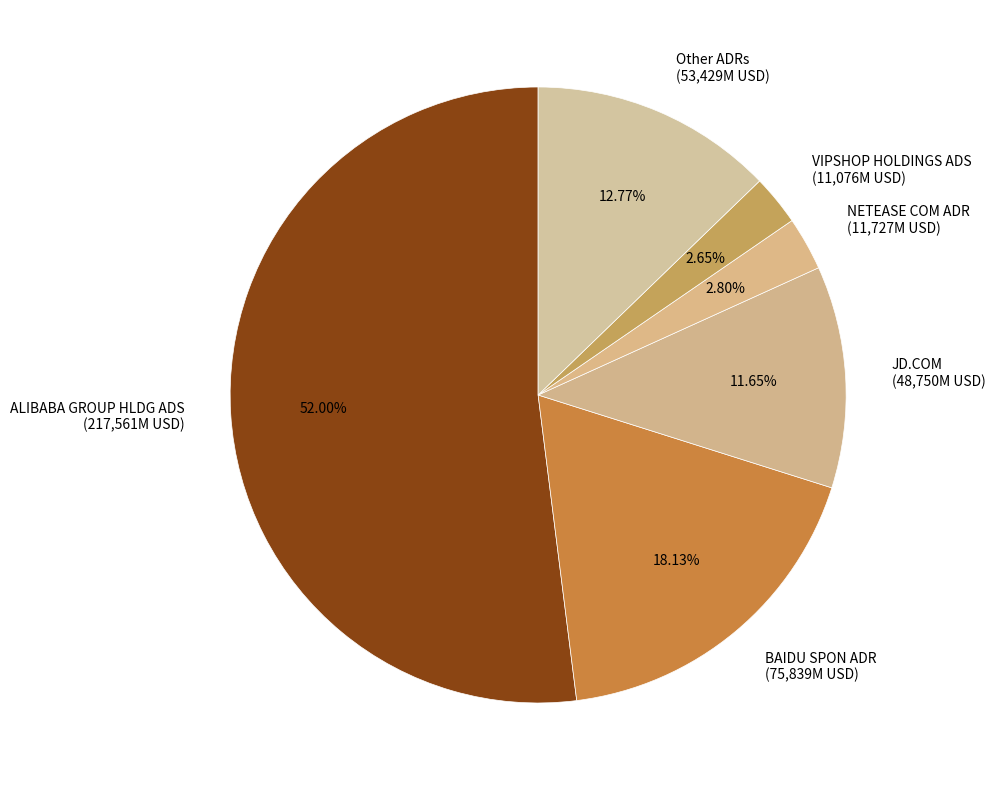

Between ALIBABA GROUP HLDG ADS and NETEASE COM ADR, which is larger?

ALIBABA GROUP HLDG ADS